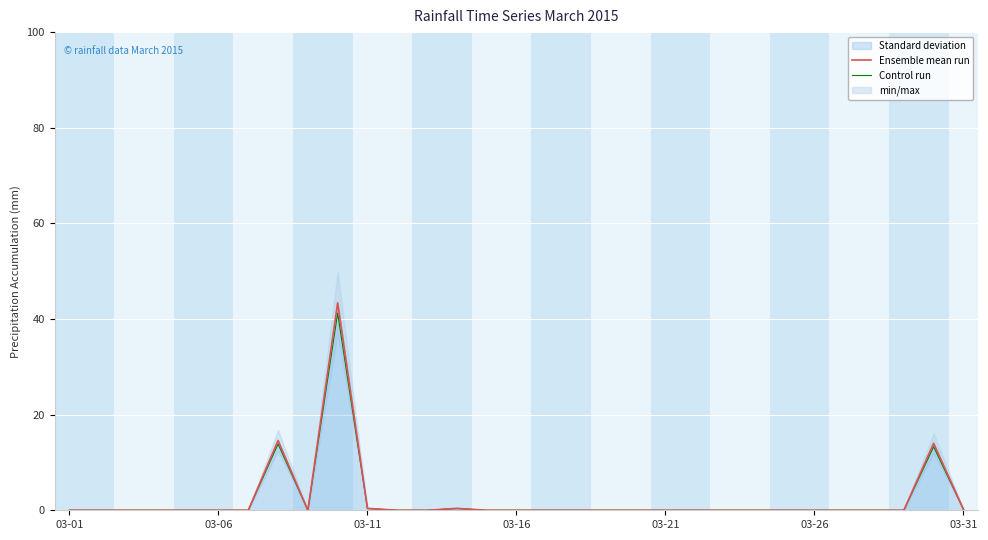

In Control run, how many points are lower than both neighbors (excluding endpoints)?

1